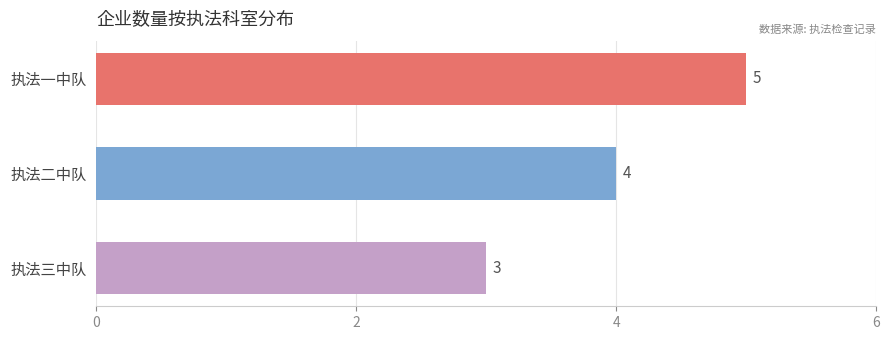

True or false: the data shows 3 at 执法一中队.

False